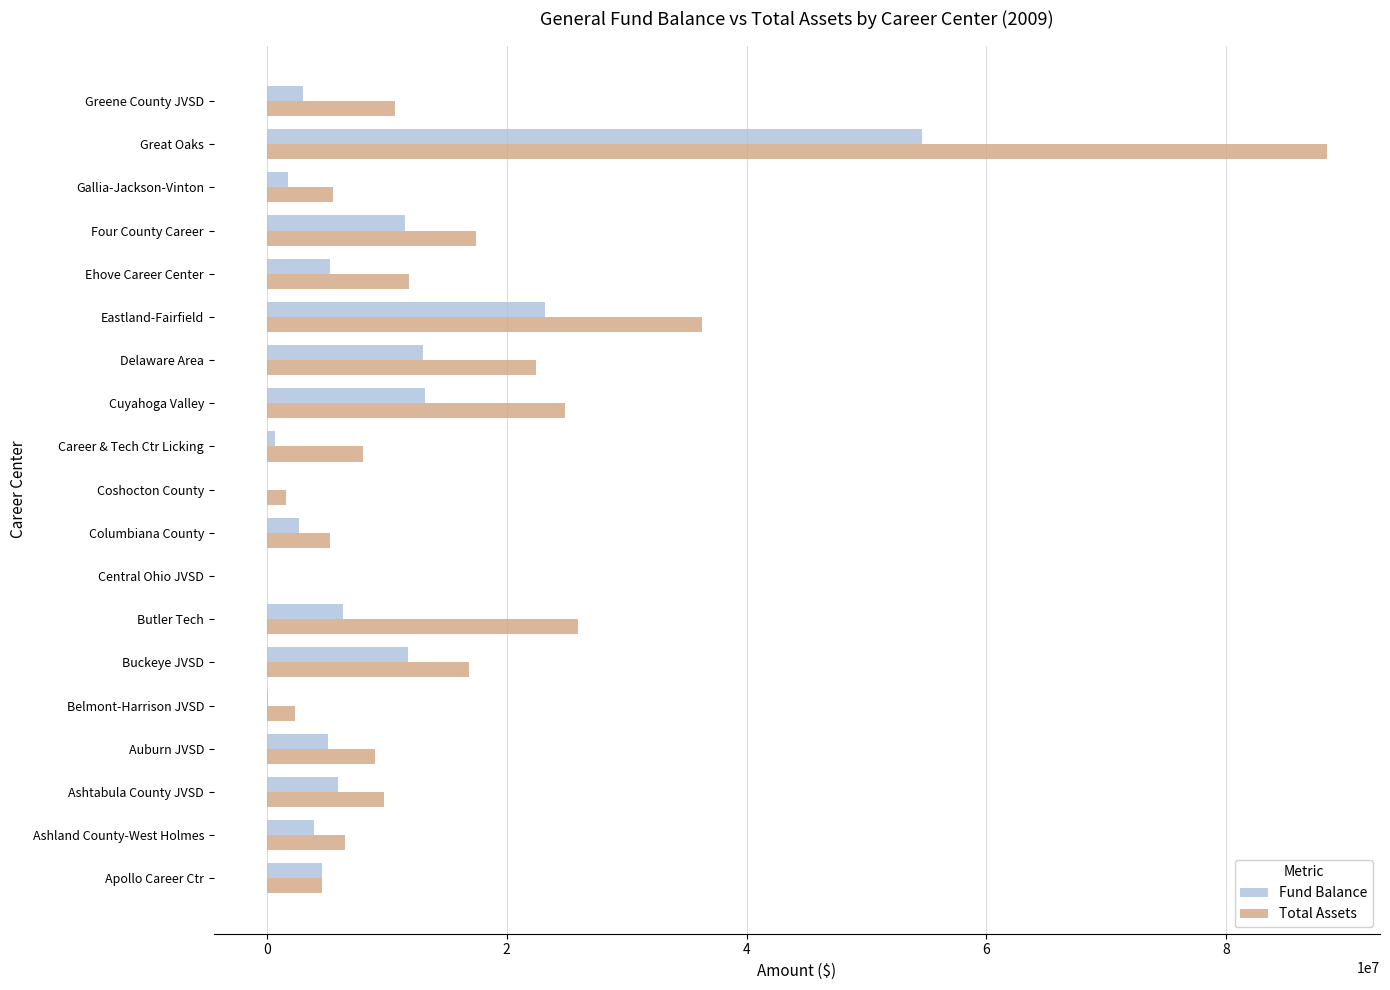

Is the value of Fund Balance at Auburn JVSD greater than the value of Total Assets at Buckeye JVSD?

No